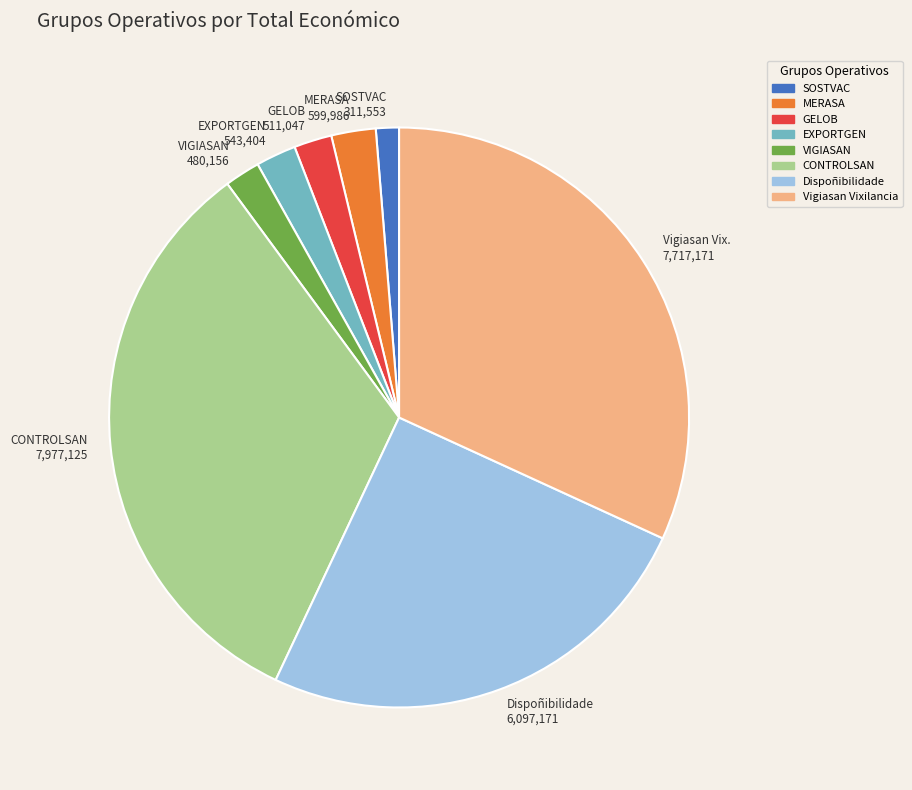

Which has a higher value, Vigiasan Vixilancia or GELOB?

Vigiasan Vixilancia